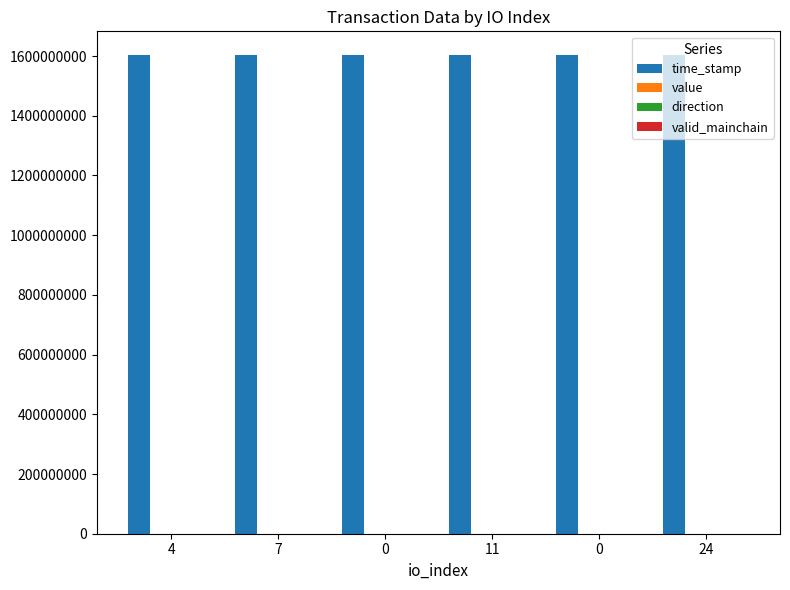

The direction series shows 1.7 at 0. True or false?

False